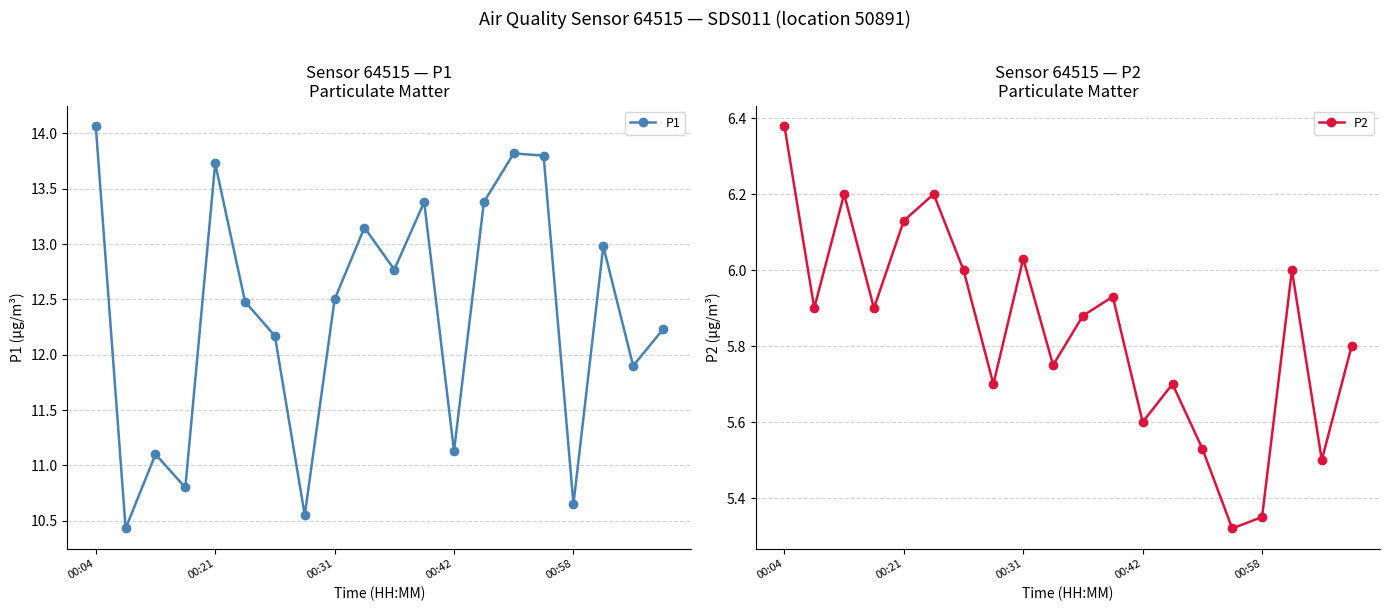

What is the highest value of the P1 series?

14.1